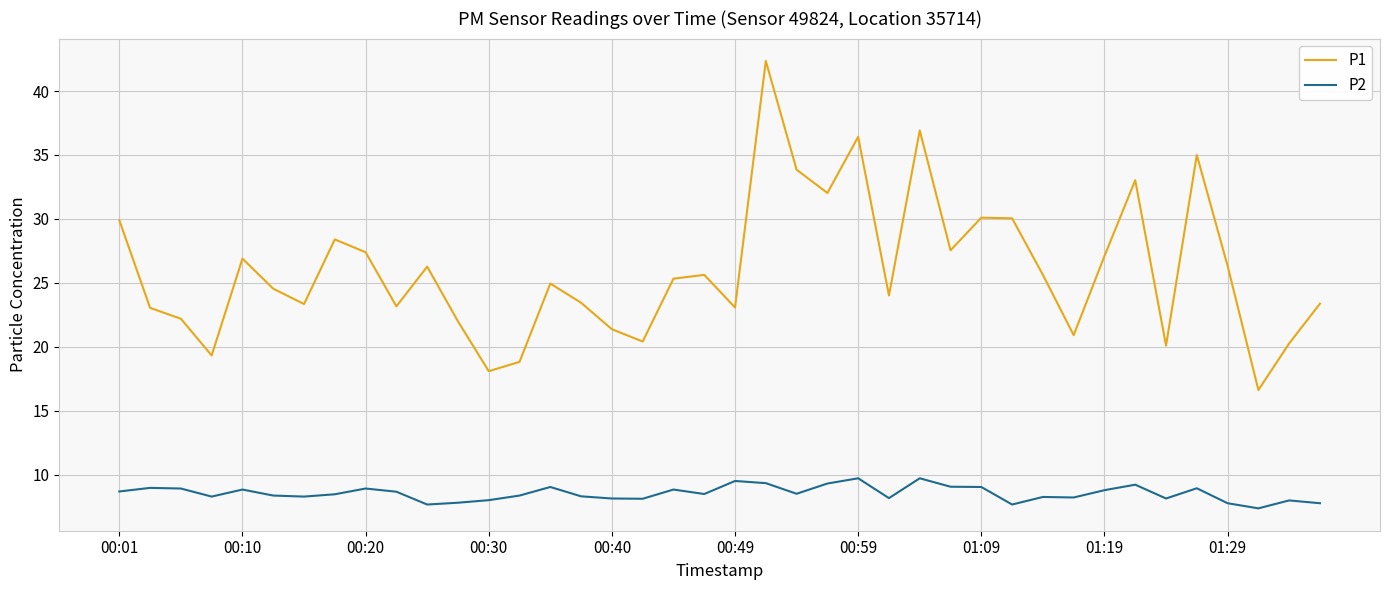

Which series has the largest total across all categories?

P1